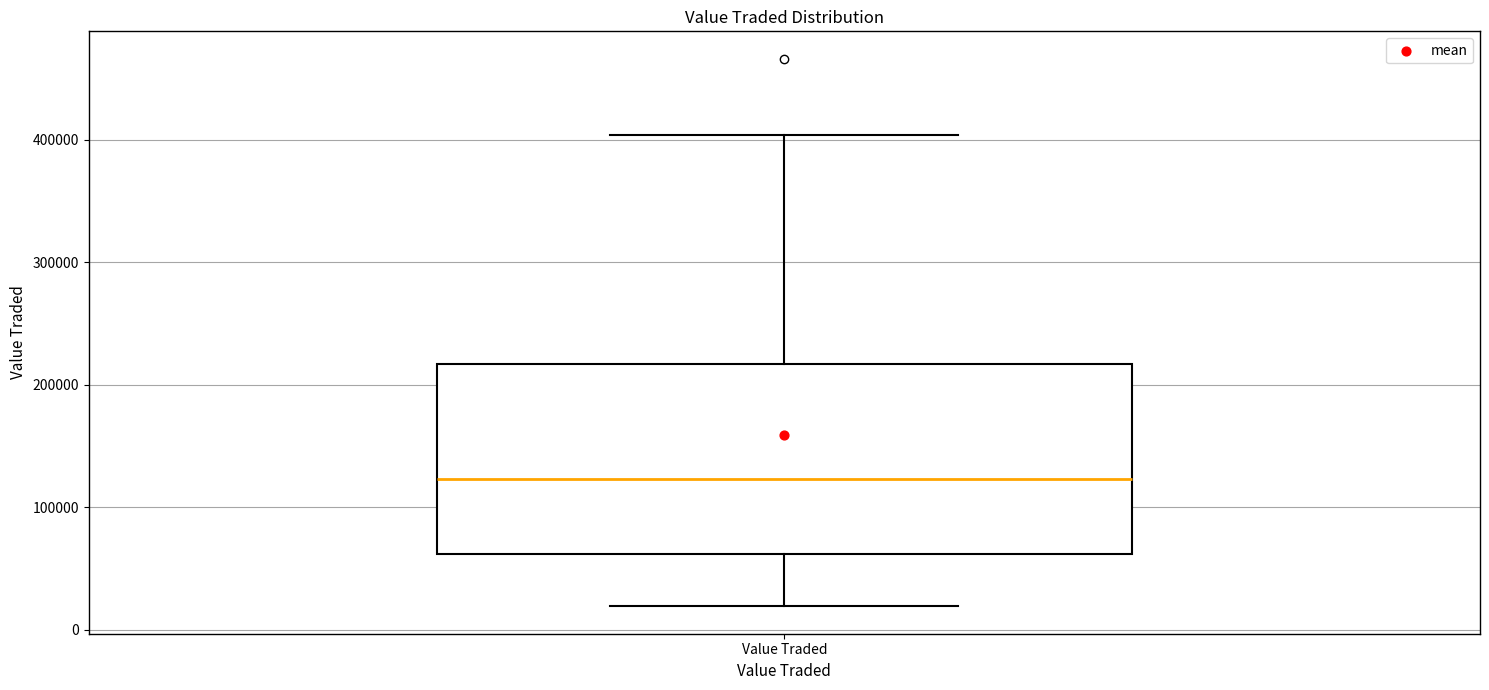

Transcribe this box plot: give where the median line is, the range the box spans, and where the two whiskers end, as read against the y-axis. The values are not printed on the chart, so give them approximately, as read against the axis.

median 120000, box 60000 to 220000, whiskers 20000 to 400000